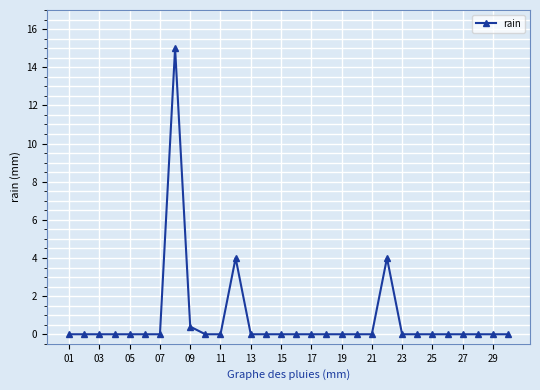

How many distinct data groups are displayed?

1